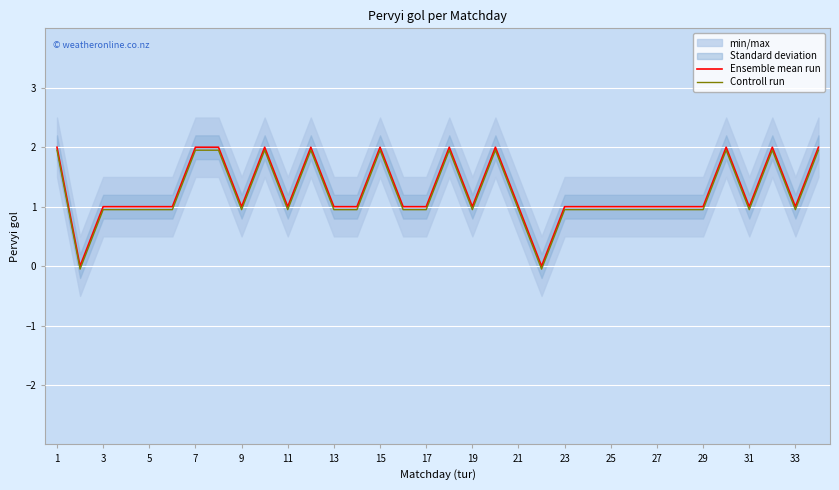

How many series are shown in this chart?

2